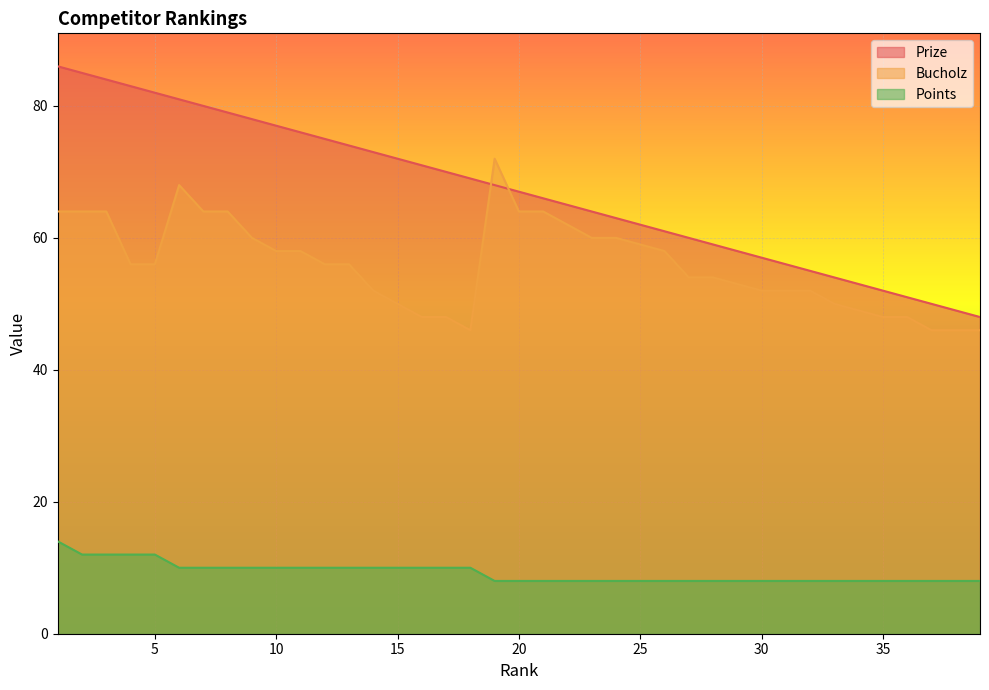

What is the difference between the highest and lowest values at 26?

53